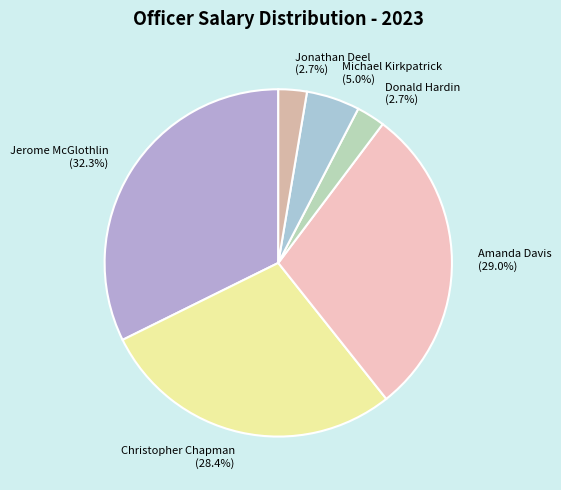

To the nearest percent, what is the difference between the Jerome McGlothlin and Jonathan Deel slice percentages?

30%